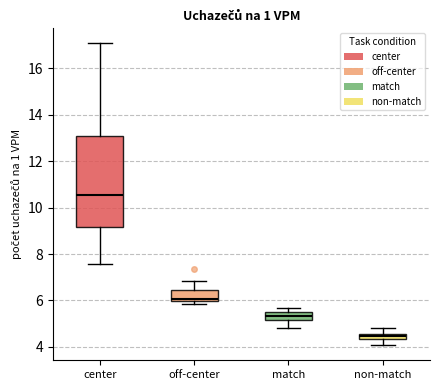

Which box has the lowest median line?

non-match